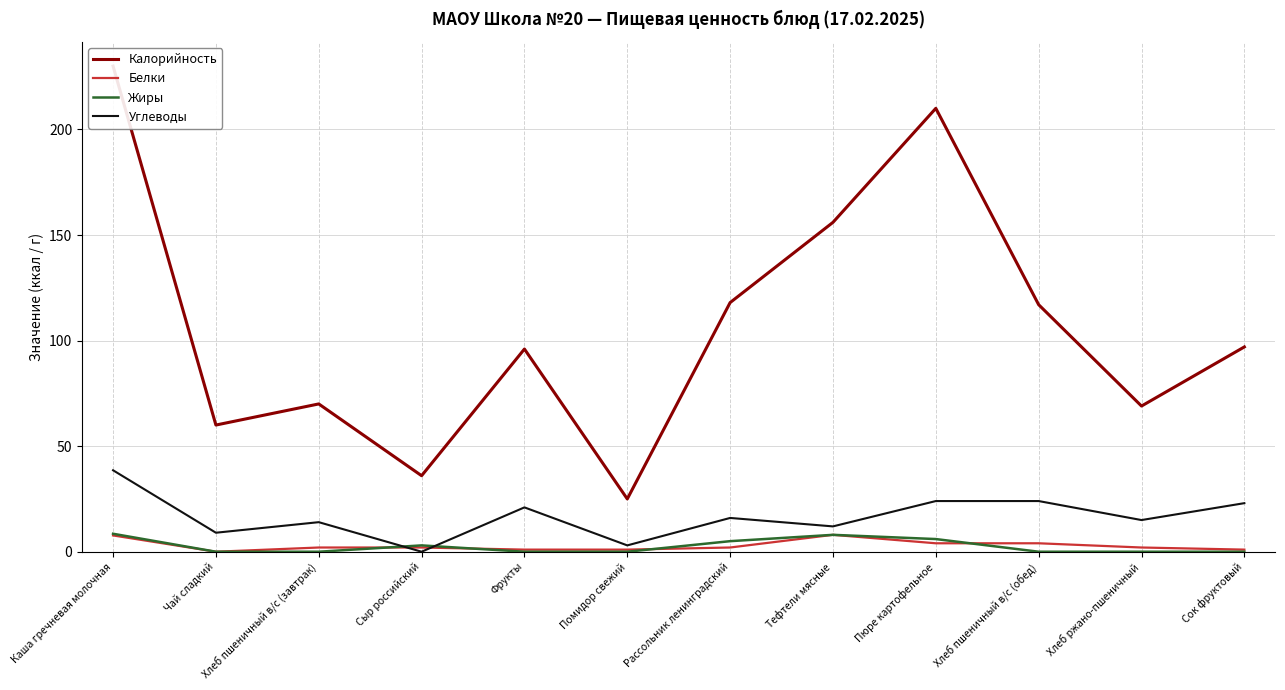

What is the highest value of the Белки series?

8.0